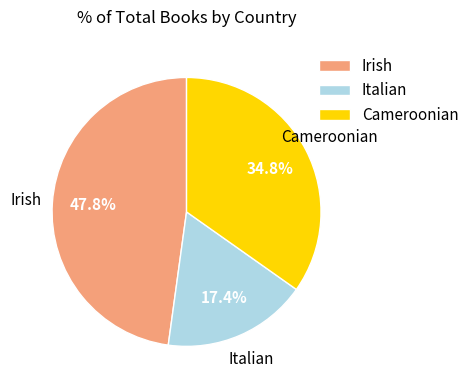

How many slices are in this pie chart?

3